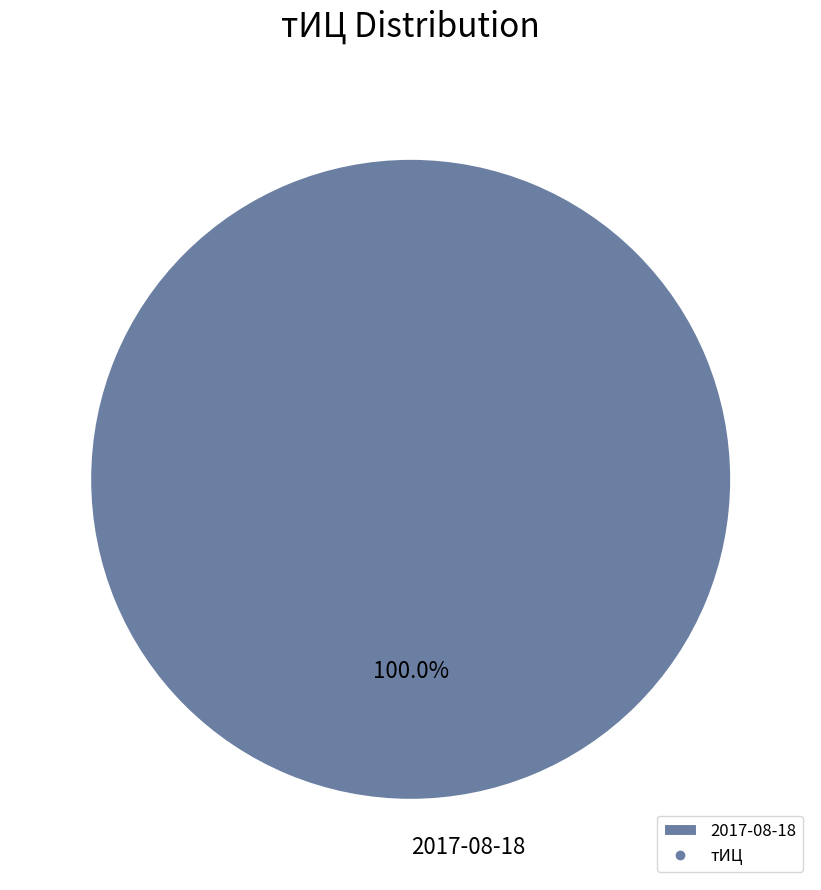

Is there any slice that represents more than half of the pie?

Yes